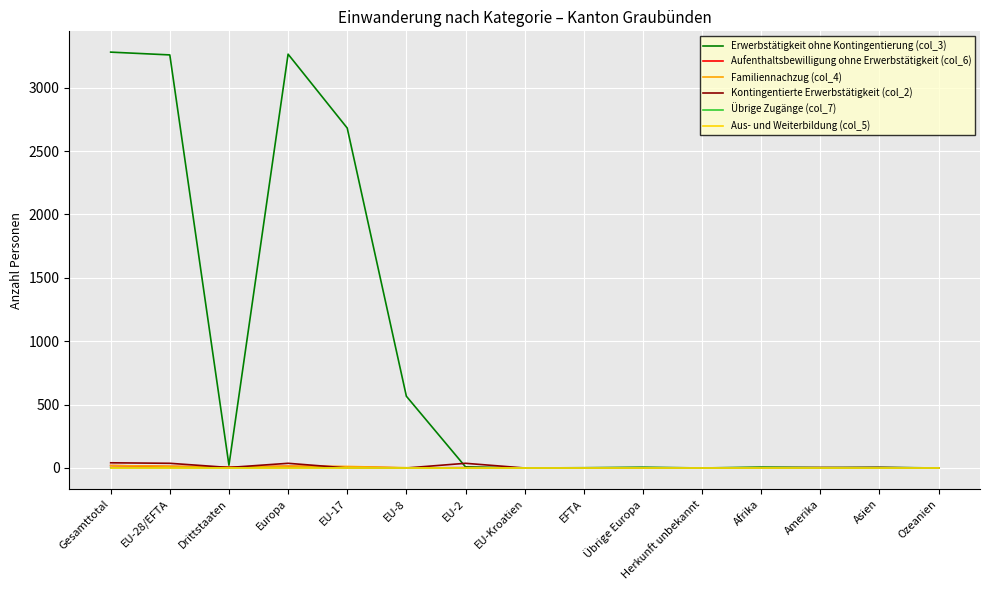

At which label does Aufenthaltsbewilligung ohne Erwerbstätigkeit (col_6) first exceed 2?

Gesamttotal